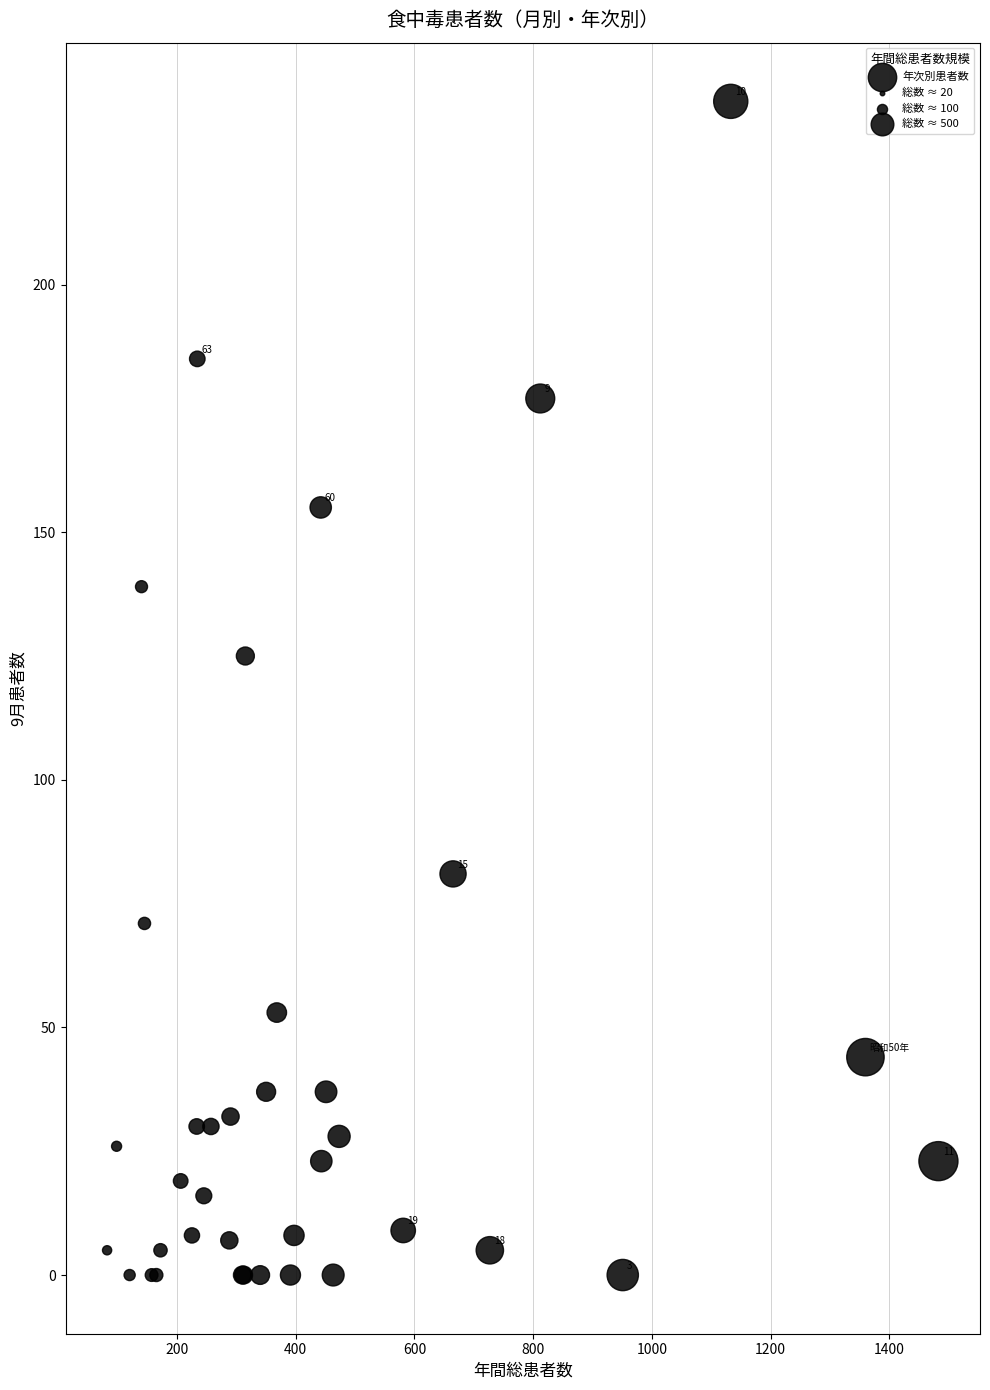

What Y value in the scatter plot is closest to 118?

125